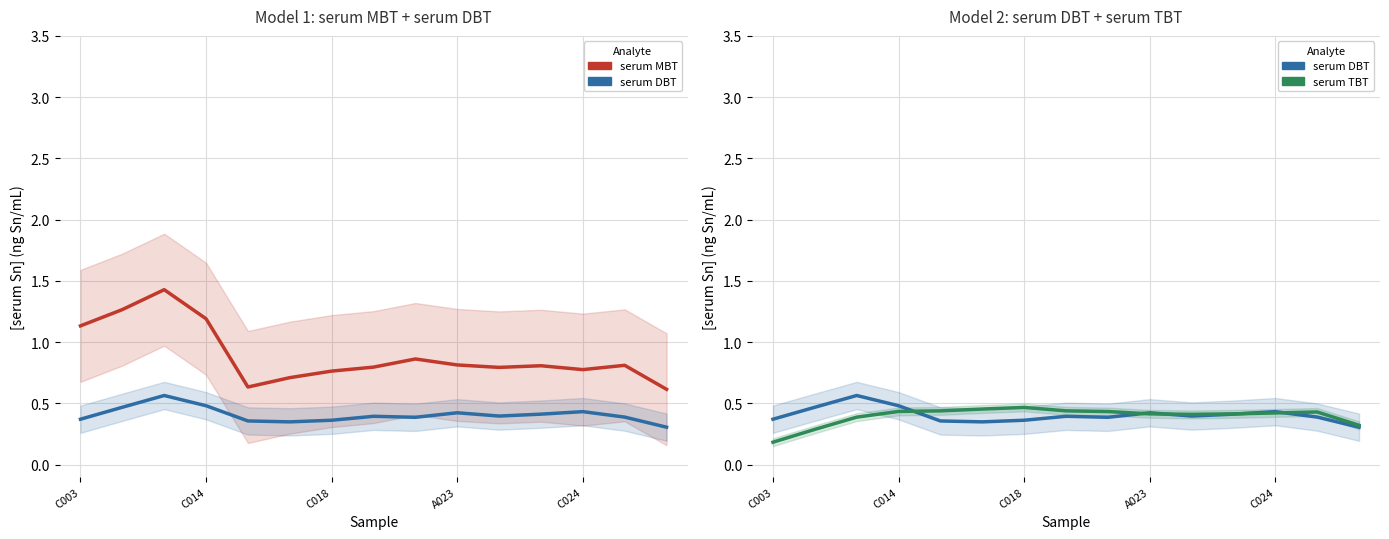

True or false: serum MBT and serum DBT cross at least once.

False